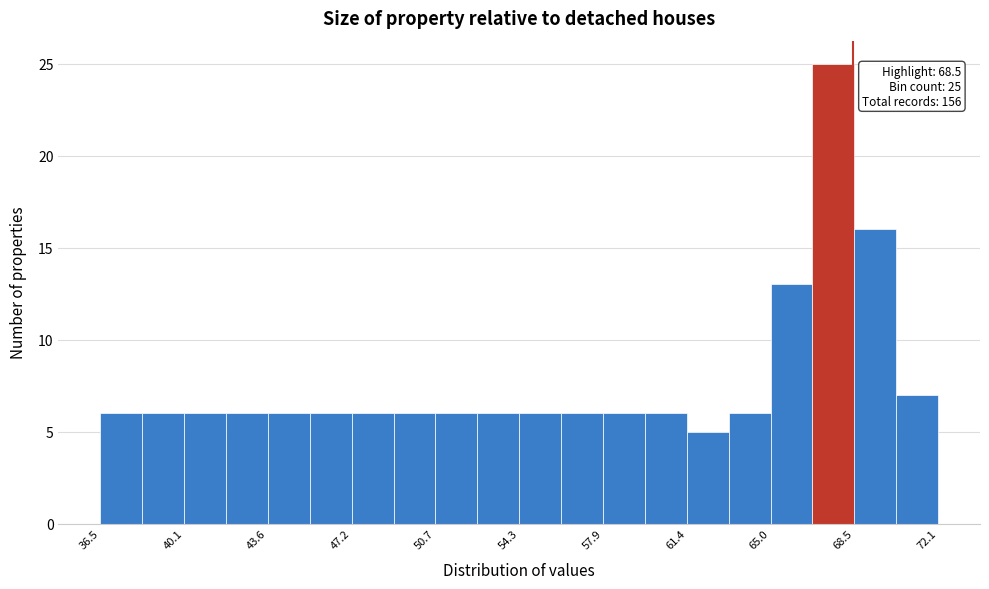

Around what value on the x-axis is the tallest bar? Give the approximate position of its centre, as read against the axis.

67.5